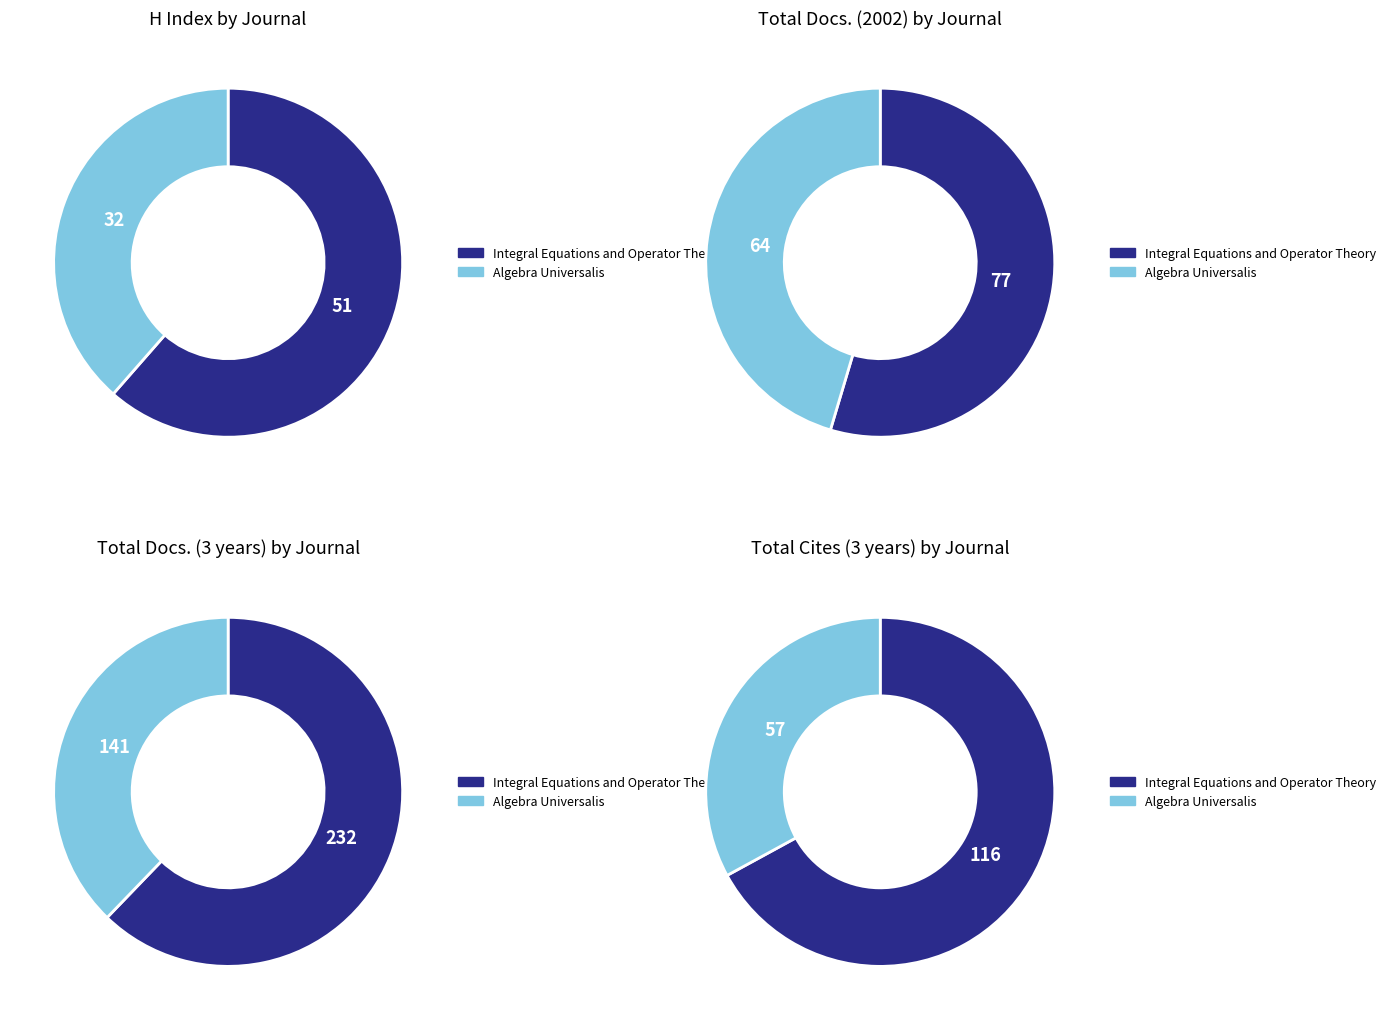

How many segments does this pie chart have?

2